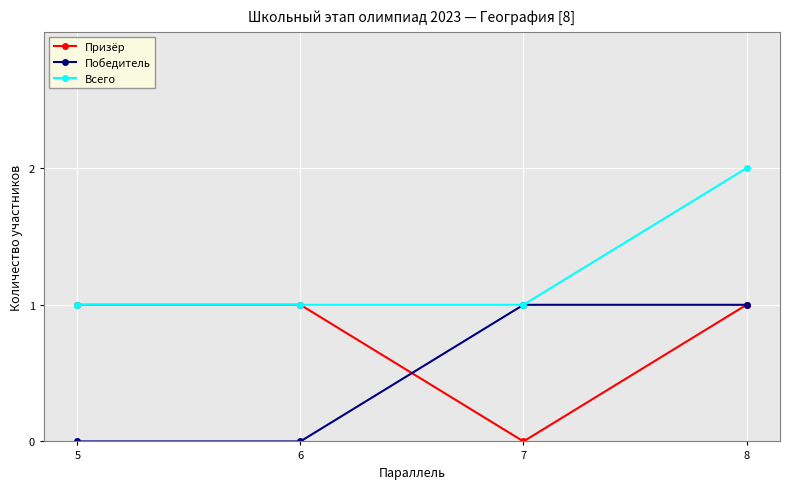

True or false: Призёр has more than 1 interior local peaks.

False